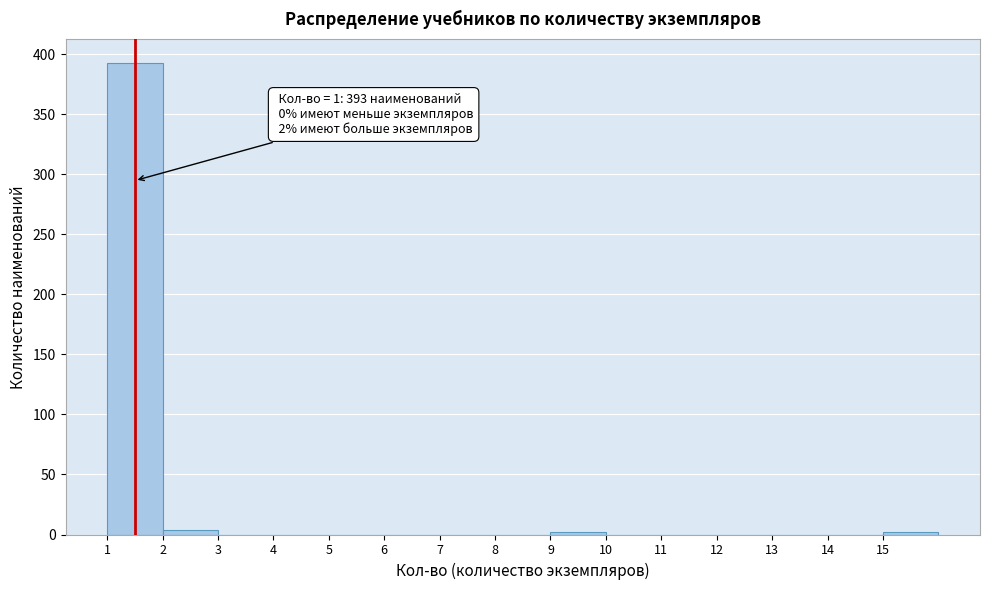

Which range on the x-axis has the tallest bar?

1 to 2